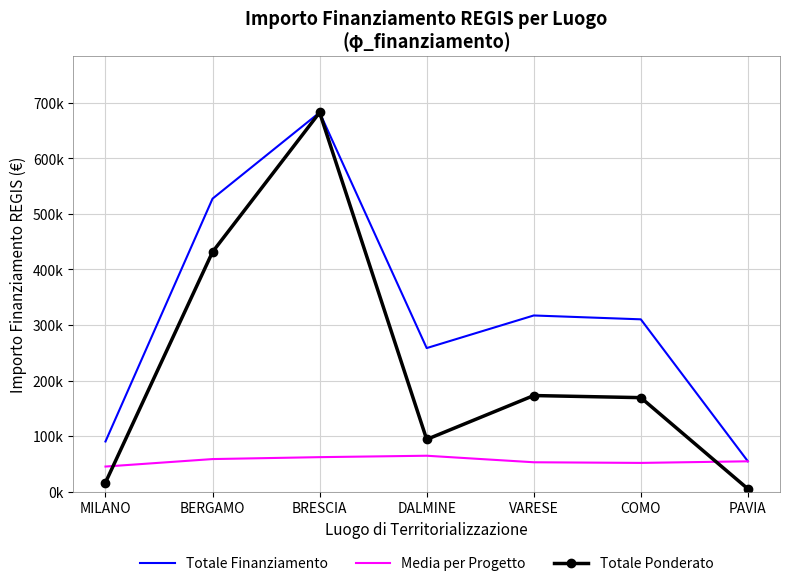

What are all the series names shown in the legend?

Totale Finanziamento, Media per Progetto, Totale Ponderato